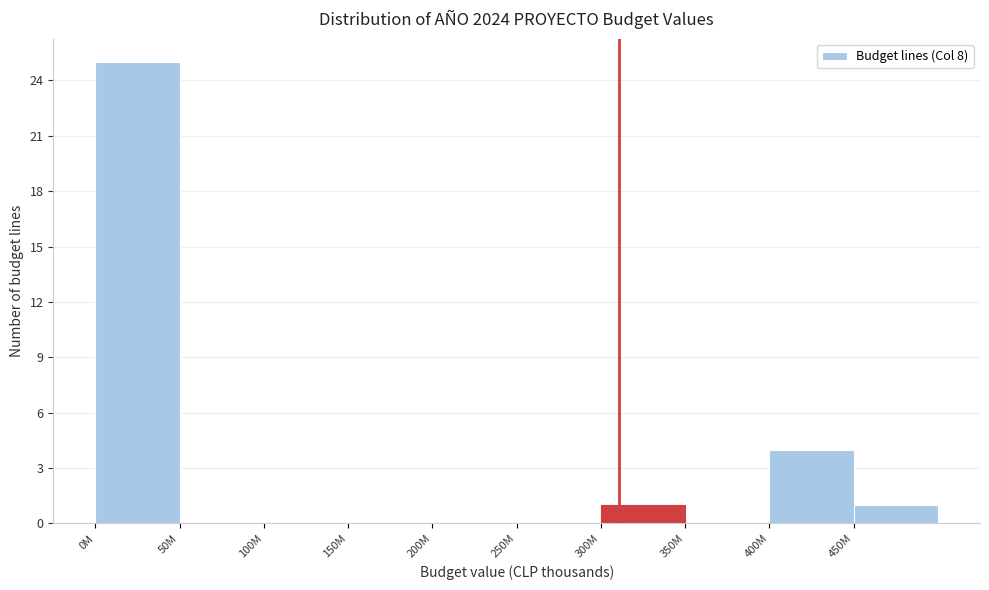

Reading right to left, what are all the values shown in this chart?

450M=1	400M=4	350M=0	300M=1	250M=0	200M=0	150M=0	100M=0	50M=0	0M=25